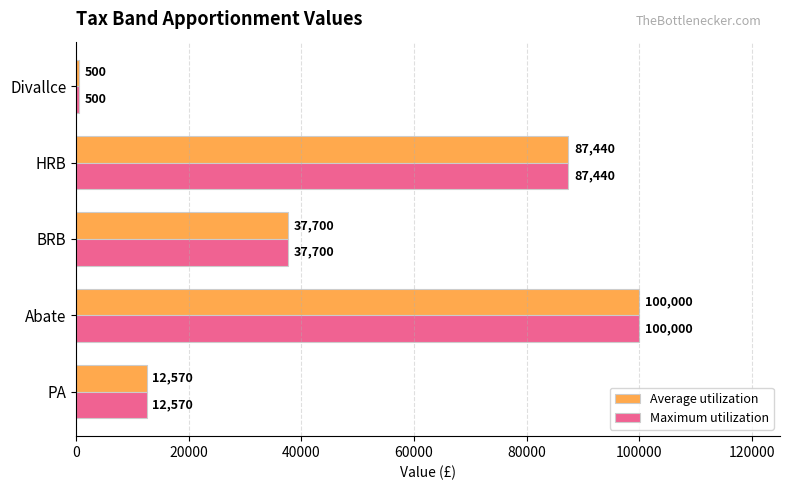

What is the sum of all Average utilization values?

238210